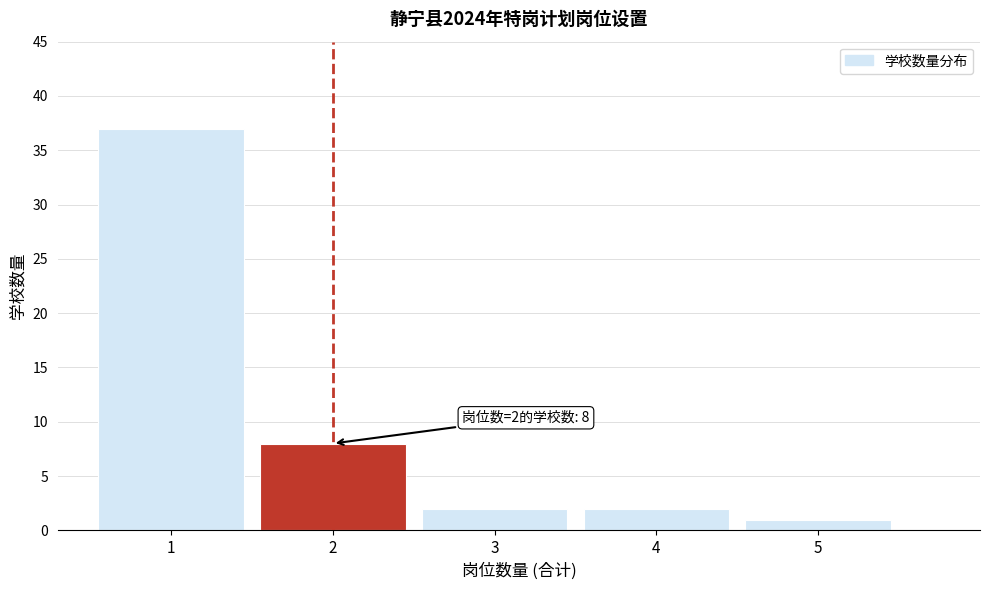

Reading right to left, what are all the values shown in this chart?

1	2	2	8	37